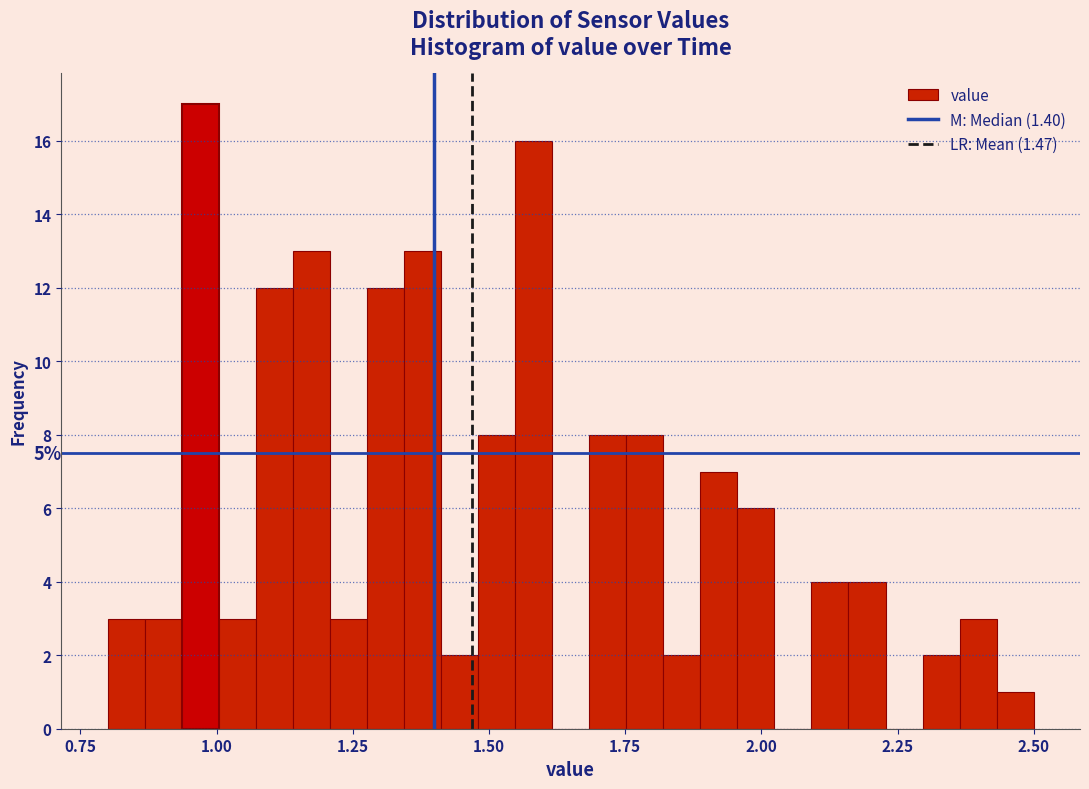

Read against the x-axis, roughly where is the centre of the tallest bar?

0.95